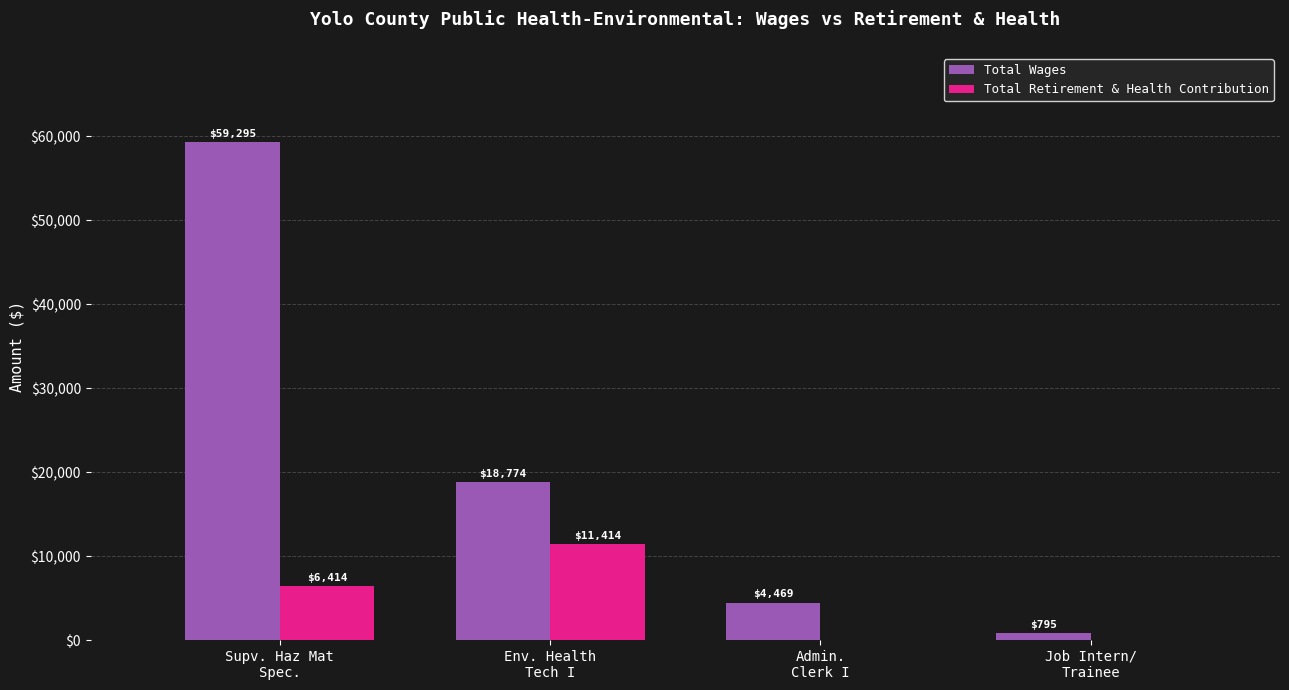

True or false: Total Retirement & Health Contribution has a value of 6414 at Supv. Haz Mat
Spec..

True